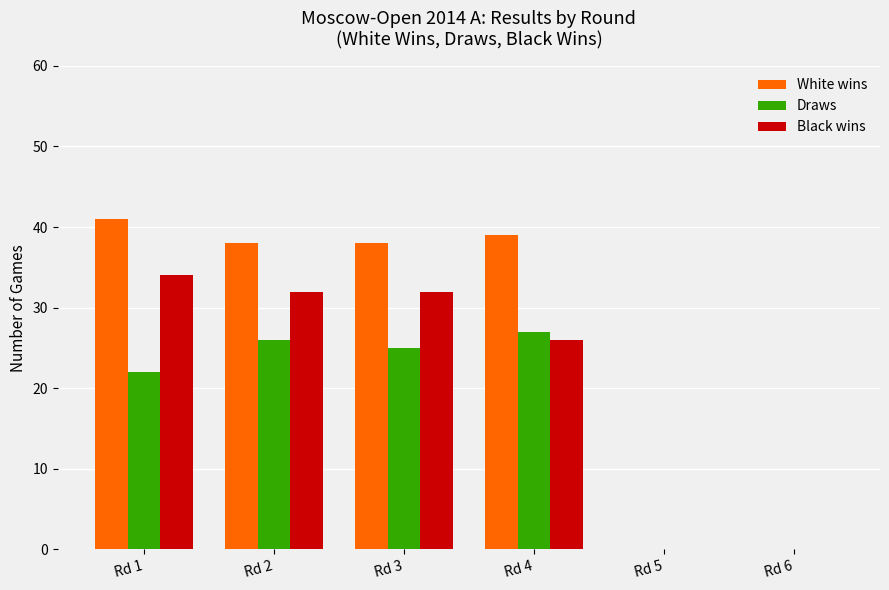

At which label does Draws first exceed 25?

Rd 2